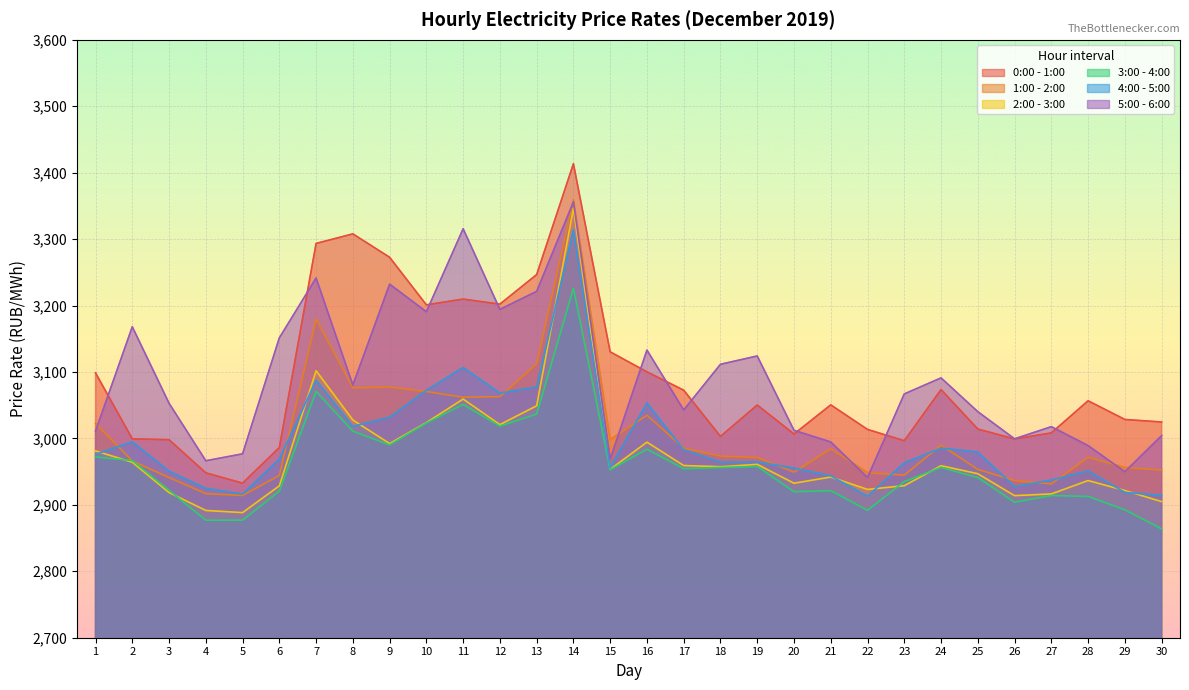

Is the value of 5:00 - 6:00 at 16 greater than the value of 1:00 - 2:00 at 18?

Yes